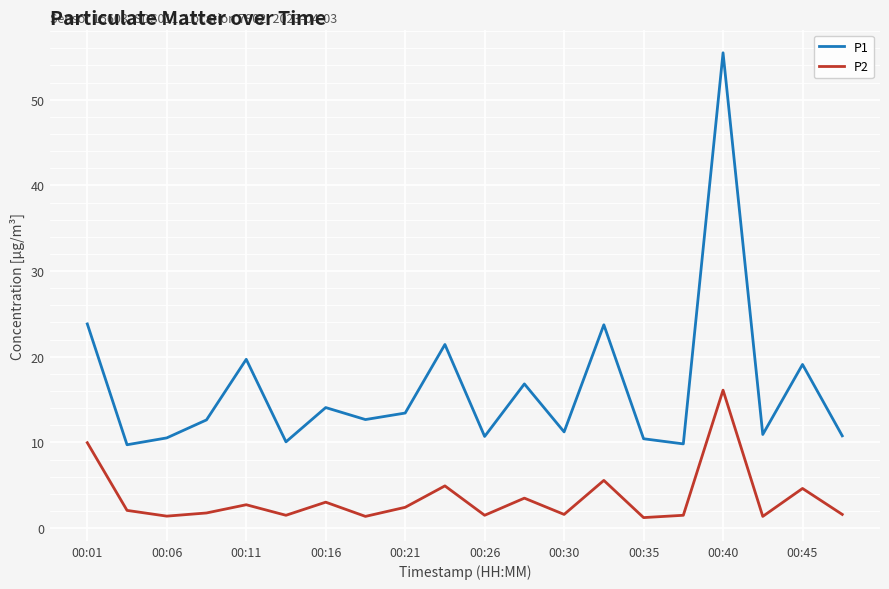

What is the maximum value shown in the chart?

55.5